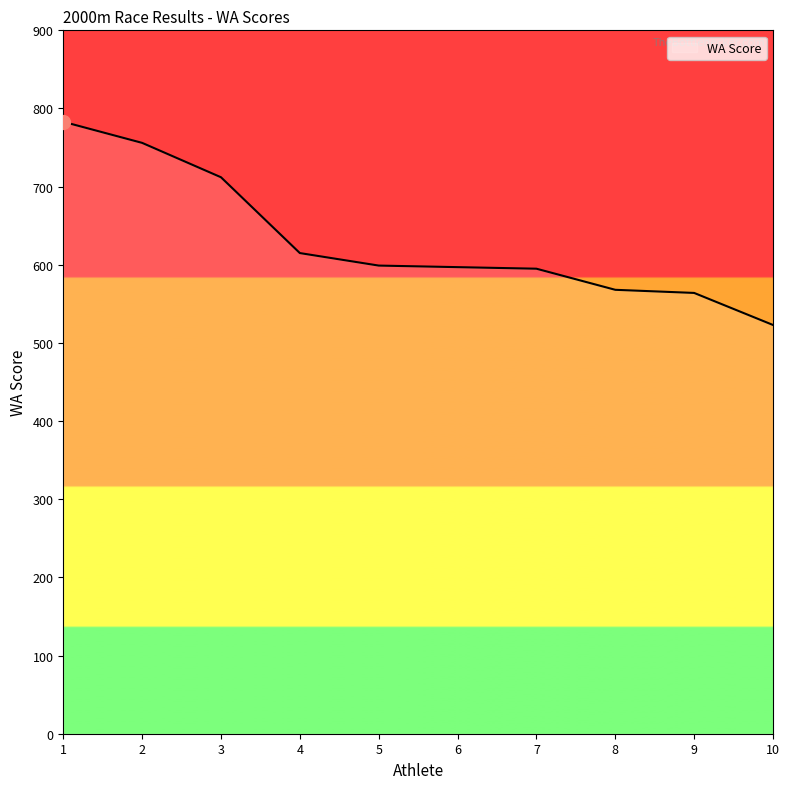

What is the maximum value shown in the chart?

783